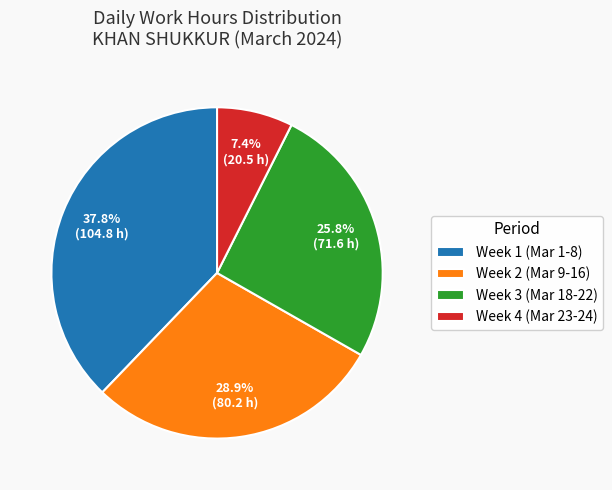

Approximately how many times larger is the value at Week 2 (Mar 9-16) compared to Week 1 (Mar 1-8)?

0.8